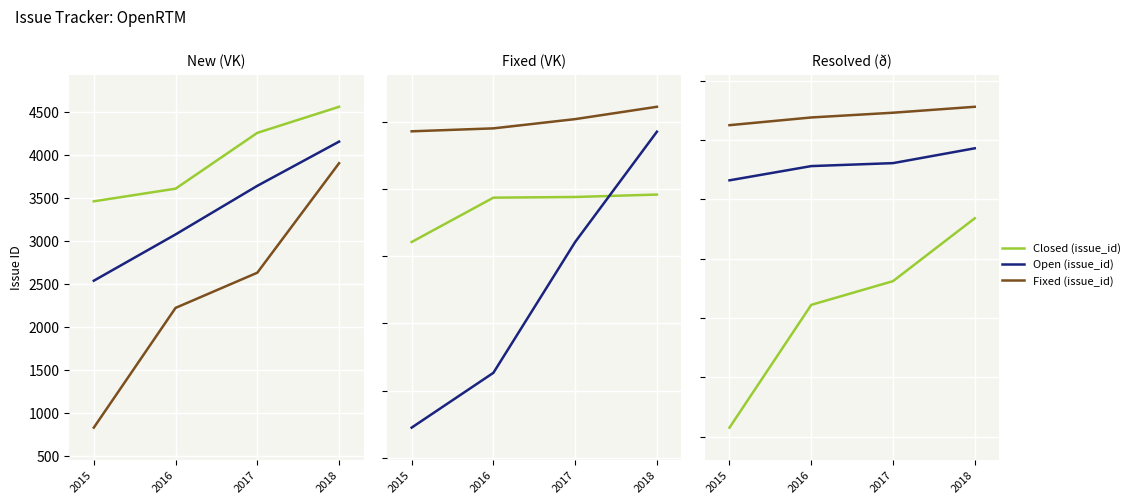

At which label is Fixed (issue_id) closest to 4540?

2016